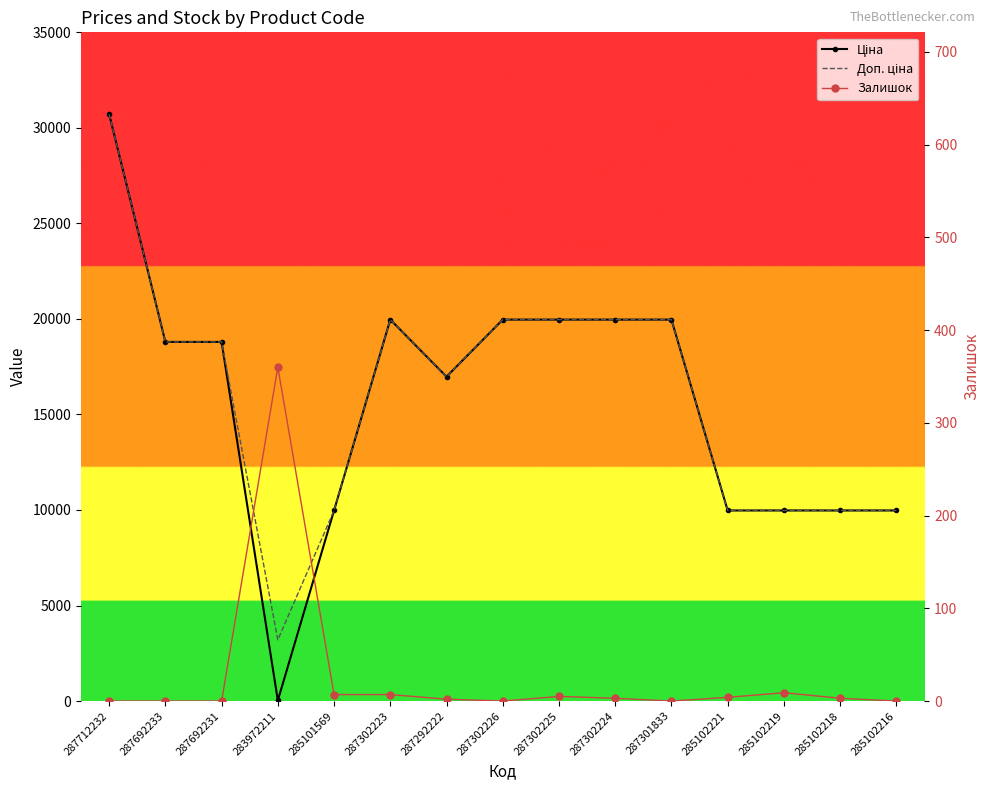

True or false: Доп. ціна and Ціна intersect in this chart.

False